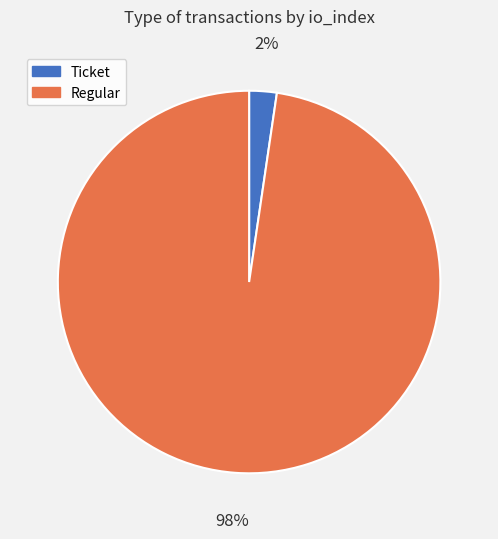

The Regular slice represents 86% of the pie. True or false?

False